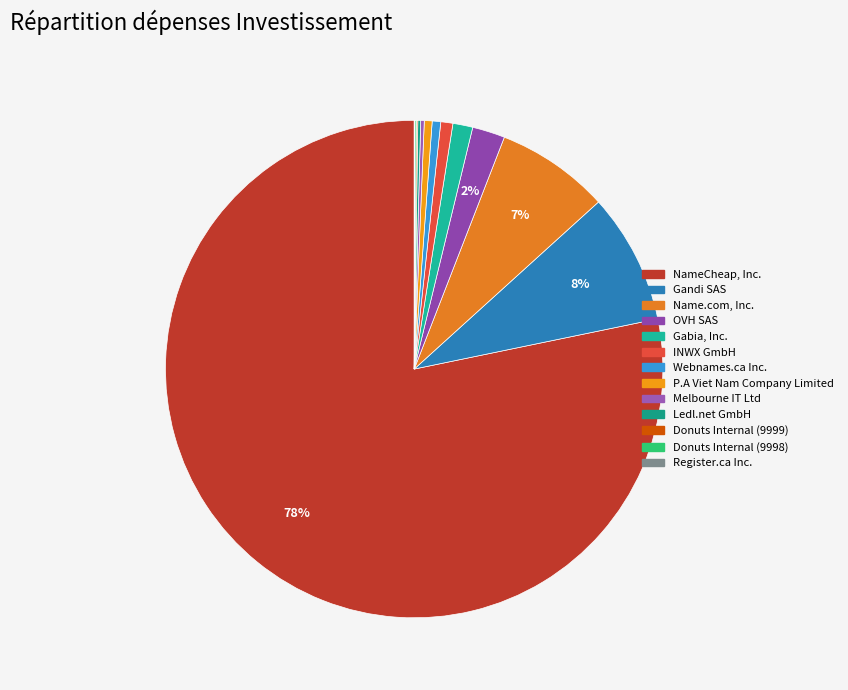

Do Register.ca Inc. and Melbourne IT Ltd together represent more than half of the pie?

No